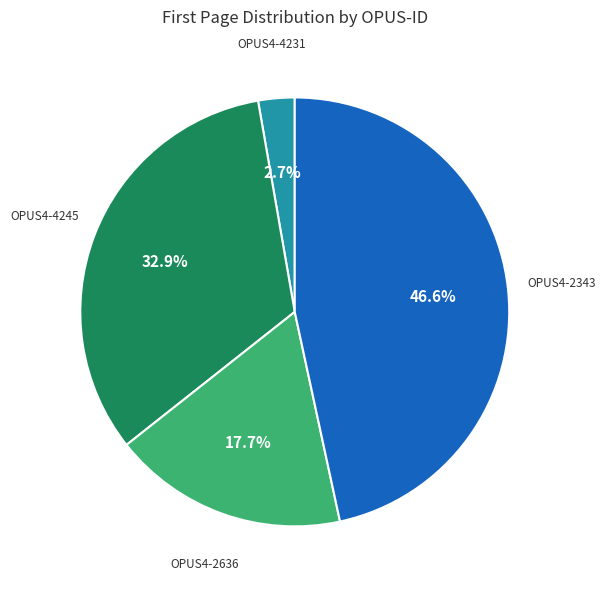

Rank the categories by value from lowest to highest.

OPUS4-4231, OPUS4-2636, OPUS4-4245, OPUS4-2343